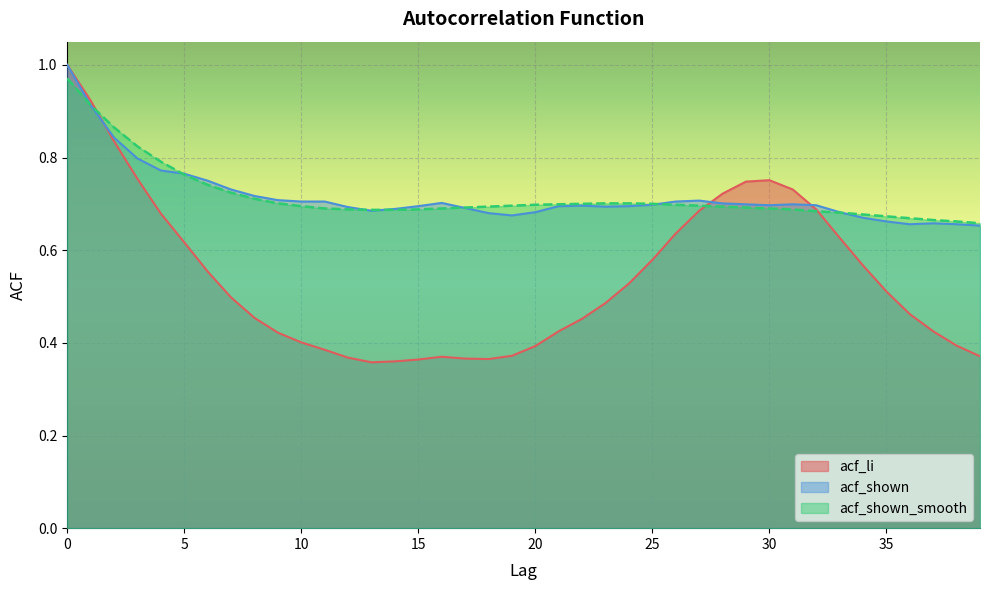

What is the difference between the highest and lowest values at 5?

0.1